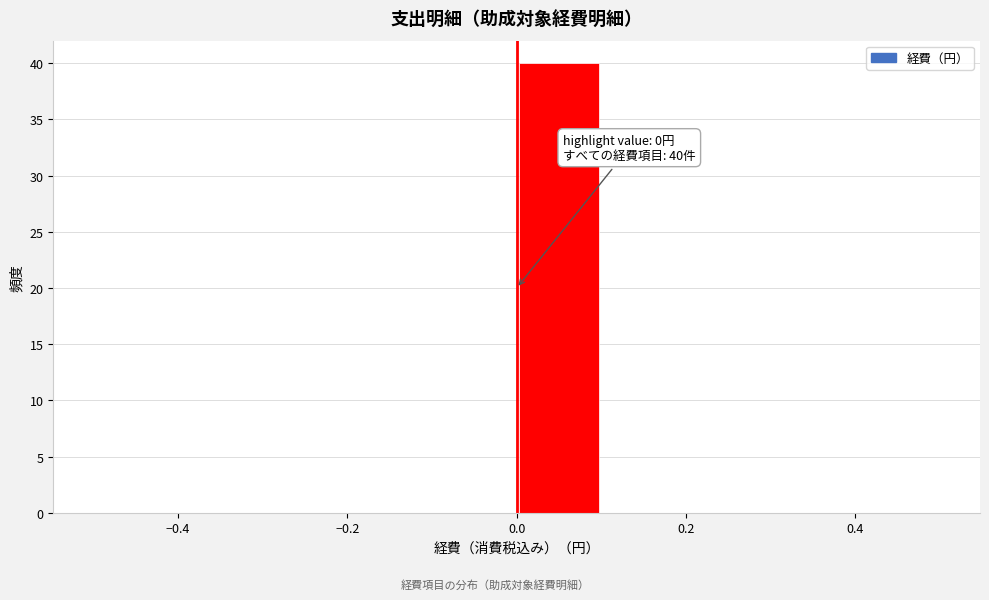

Over which range of the x-axis is the bar tallest?

0.0 to 0.1